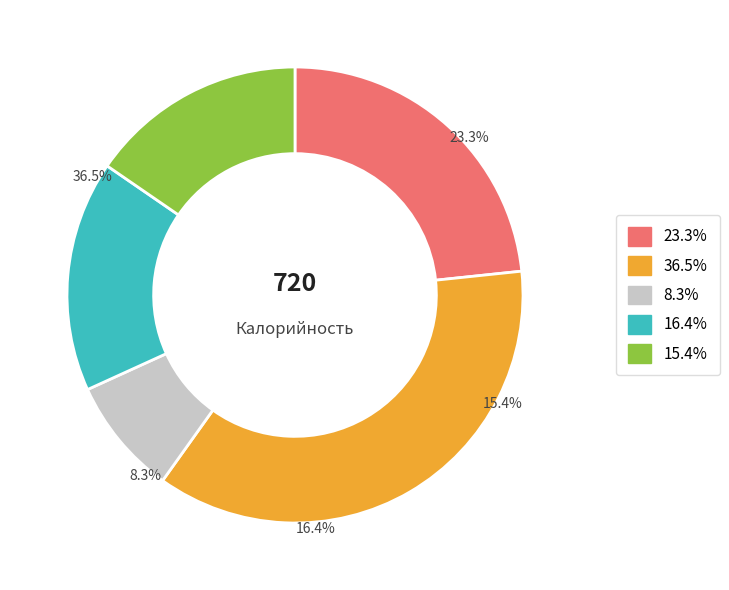

Is Фрикадельки из говядины с соусом the majority of the pie?

No